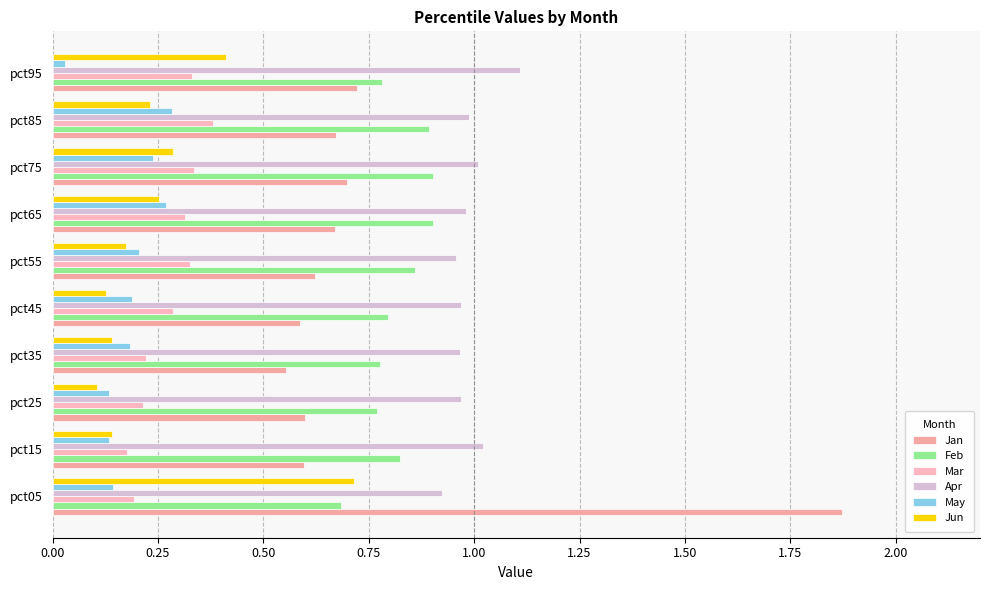

Count the number of data series in this chart.

6